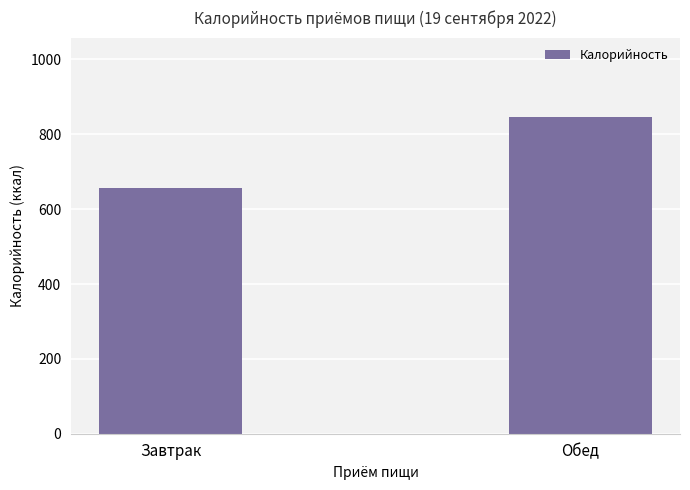

Rank the categories by value from lowest to highest.

Завтрак, Обед